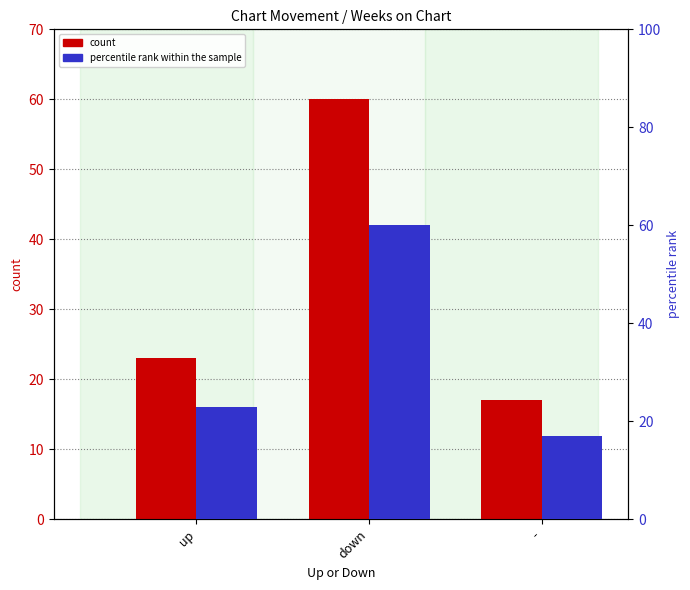

Reading left to right, extract all data points from this chart.

count: 23	60	17
percentile rank within the sample: 23	60	17